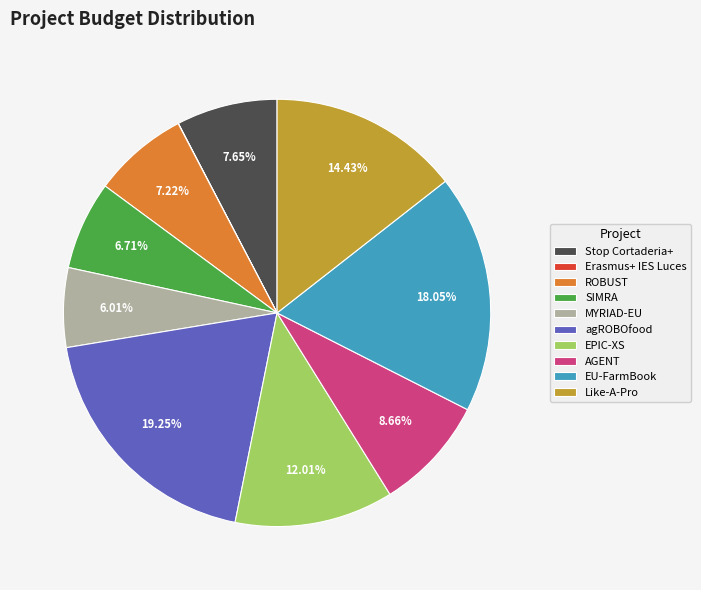

Is MYRIAD-EU the majority of the pie?

No